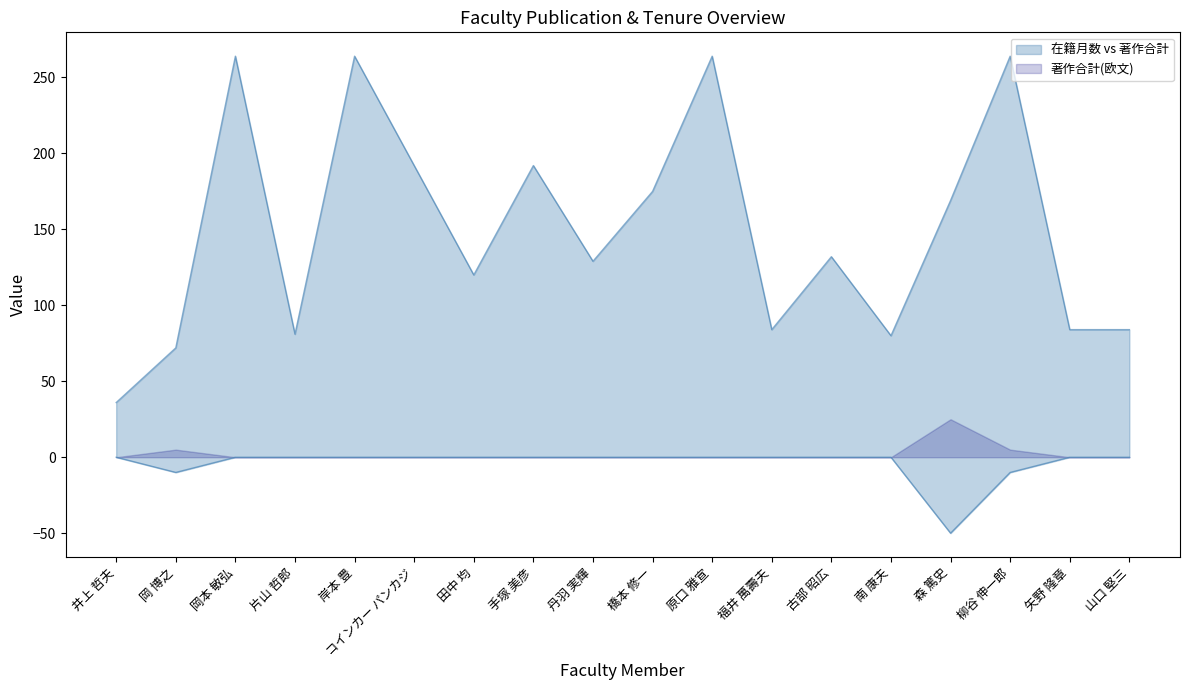

What is the value of the 在籍月数 point at the 13th from the left?

132